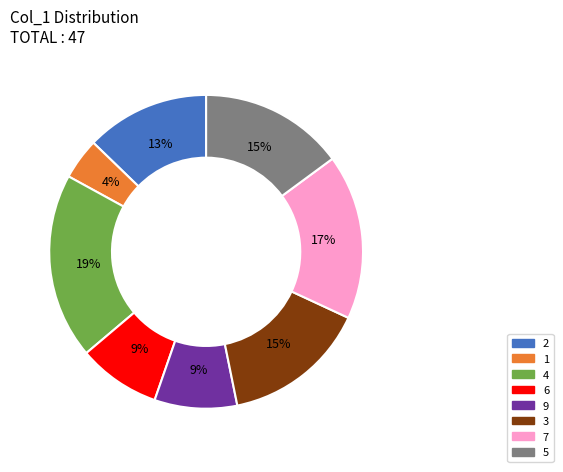

Does 6 represent more than half of the total?

No